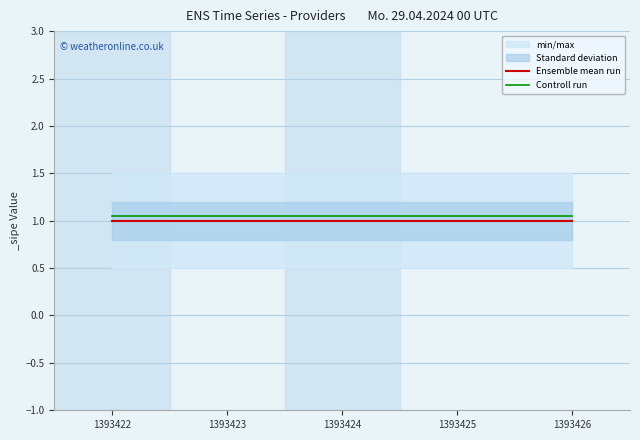

Which series changed the most between 1393423 and 1393425?

Ensemble mean run